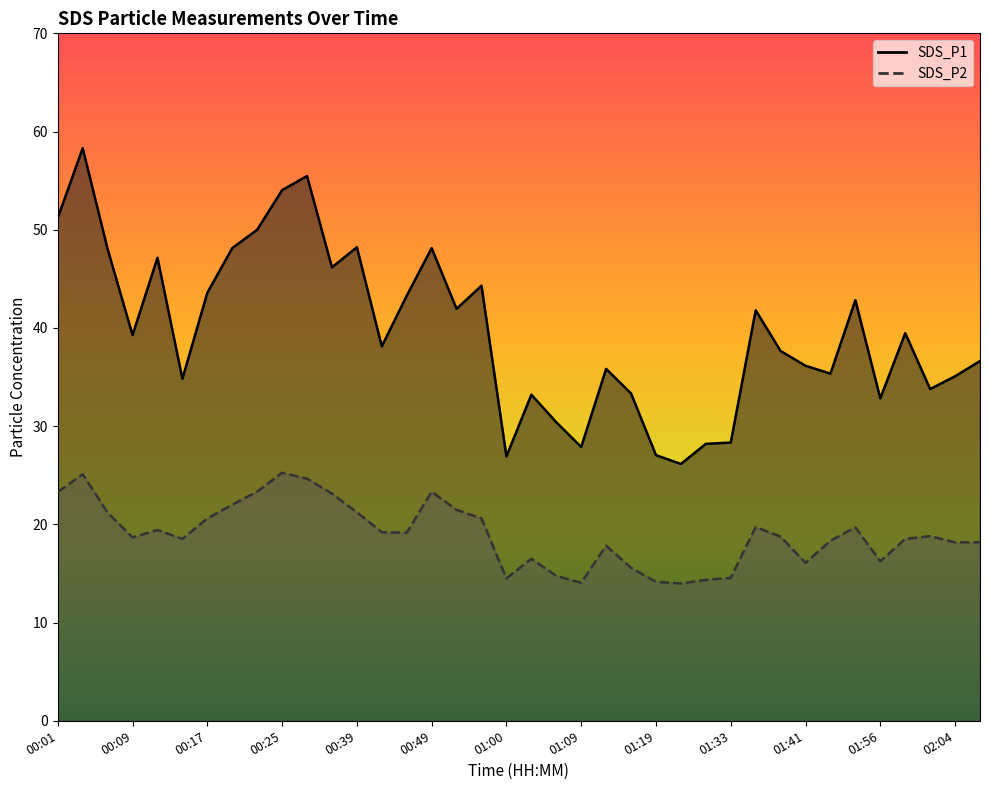

Where is the first local minimum for SDS_P1?

00:09